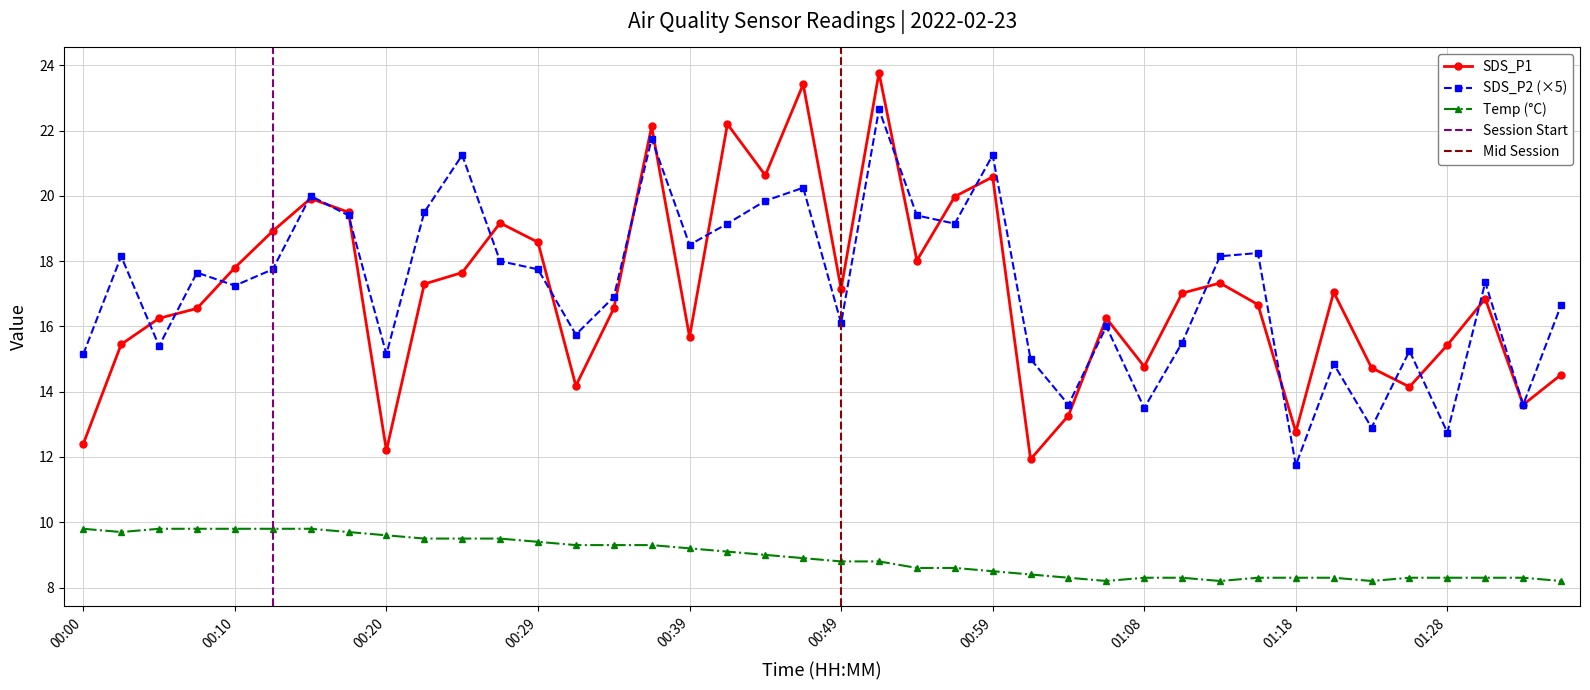

Which series has the largest range (max minus min)?

SDS_P1